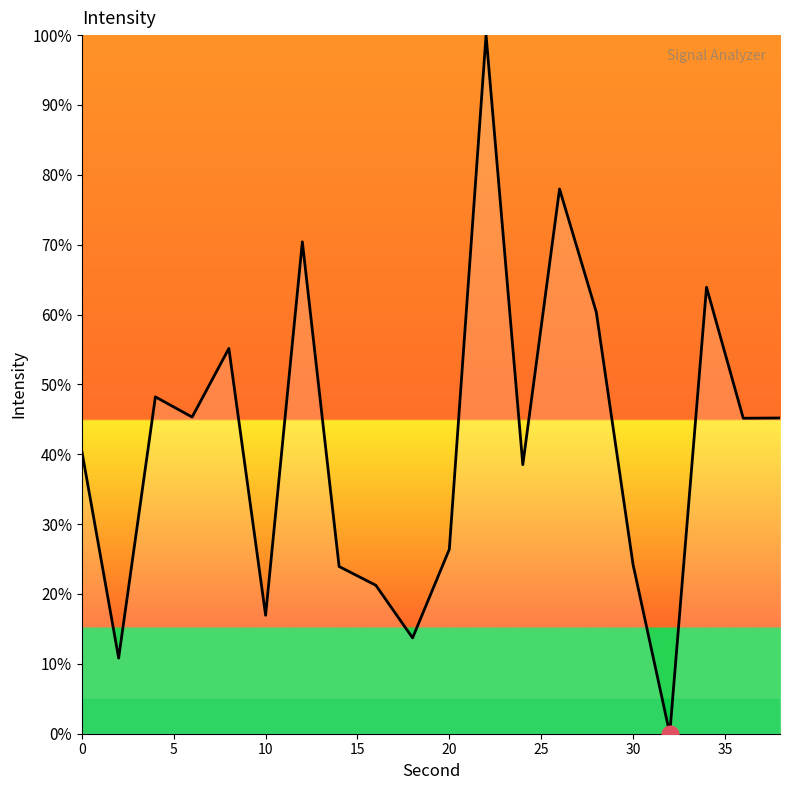

Count the number of values greater than 45.

10